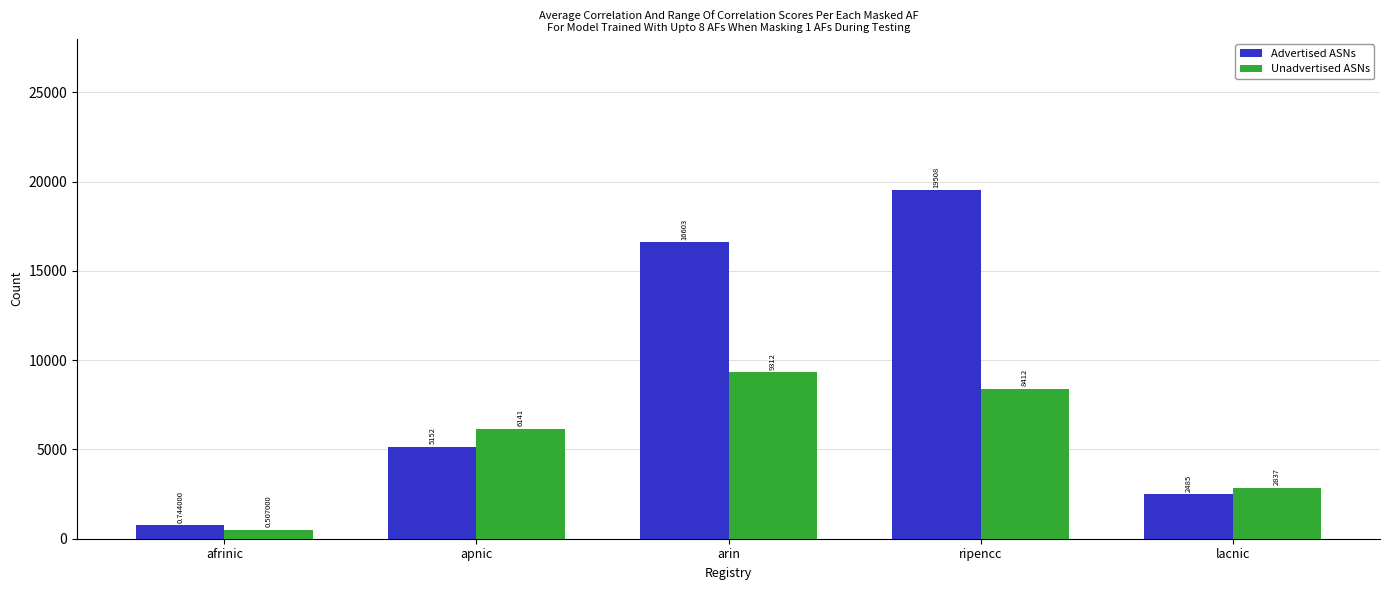

Count the number of categories in the chart.

5